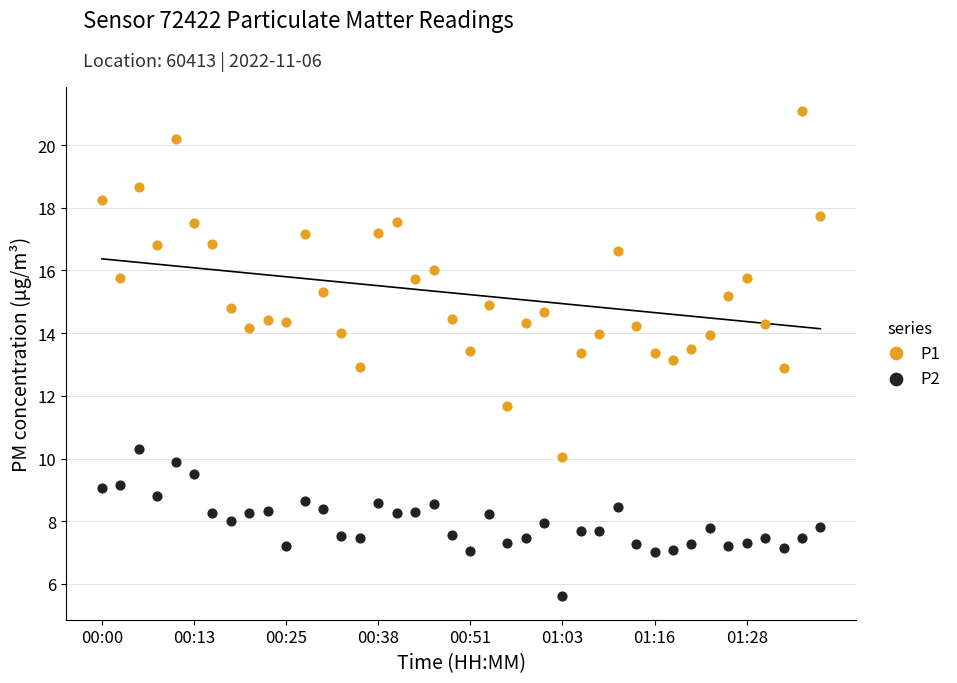

What are all the series names shown in the legend?

P1, P2